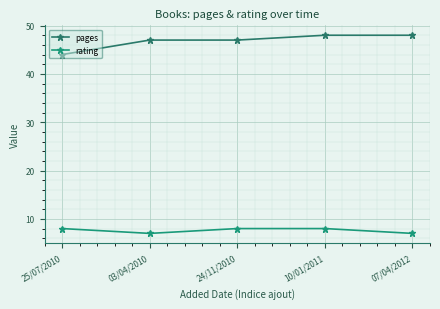

Read the rating value at 03/04/2010.

7